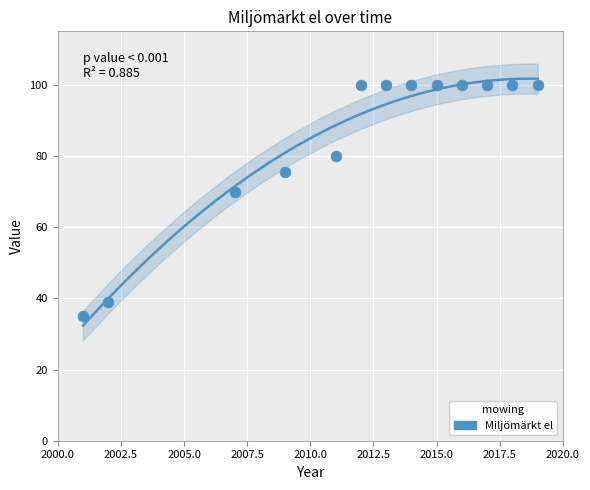

What Y value in the scatter plot is closest to 67?

70.0